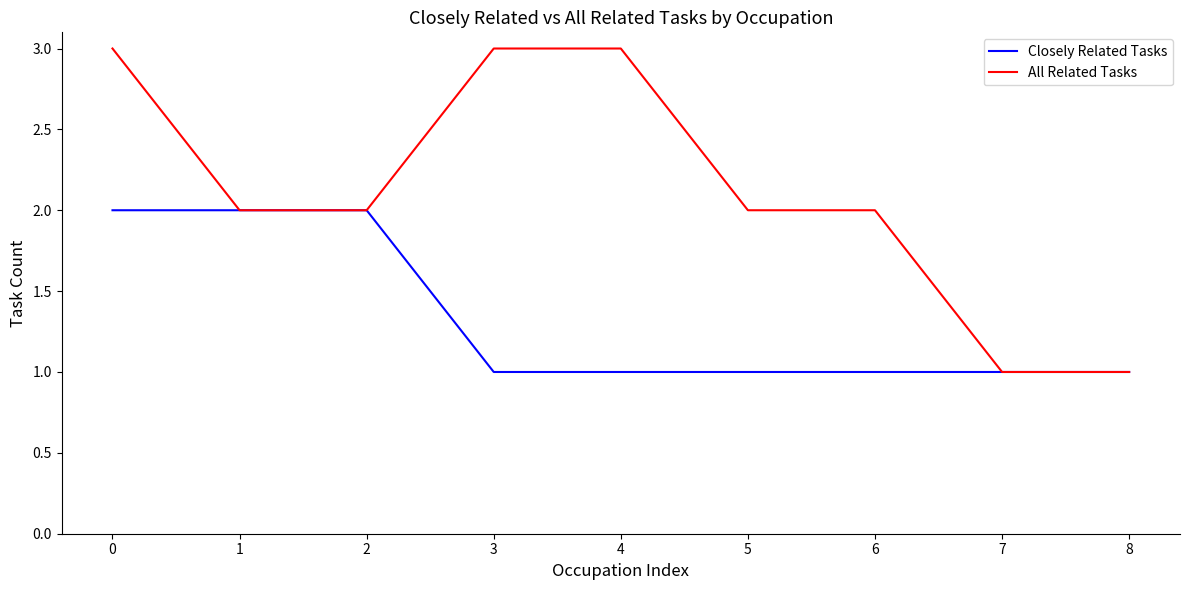

Is the value of Closely Related Tasks at 6 greater than the value of All Related Tasks at 2?

No